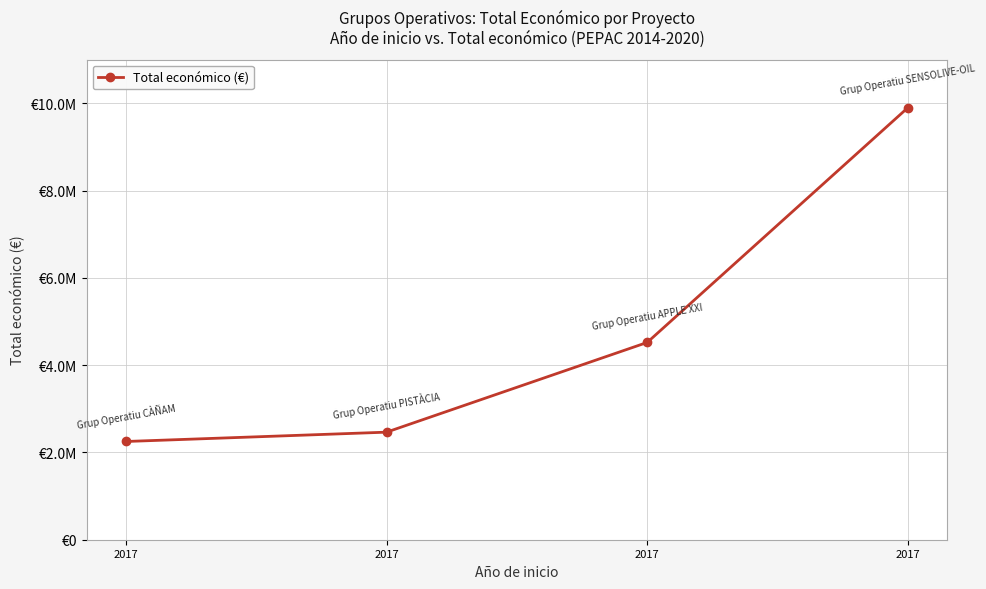

List the labels in order of value, largest first.

2017, 2017, 2017, 2017